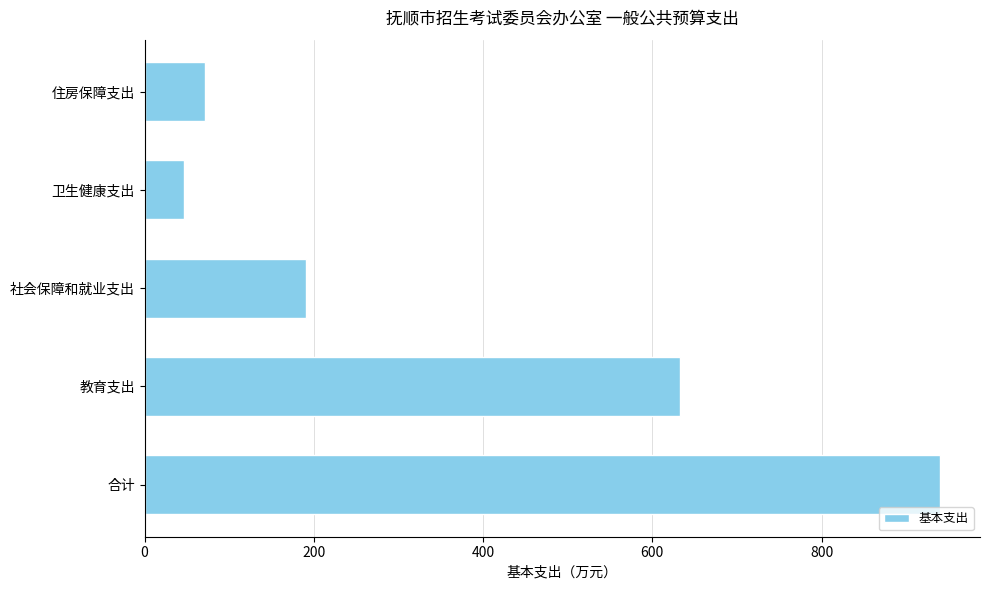

Does the chart contain any negative values?

No